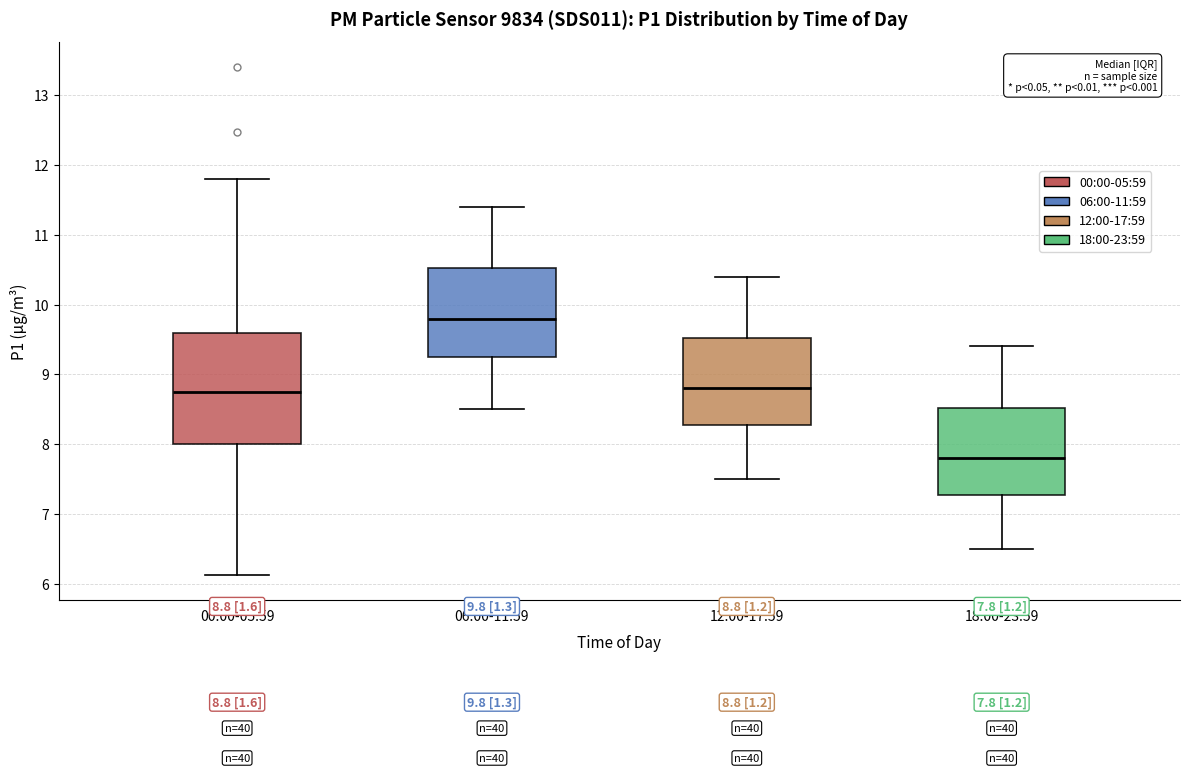

Which box has the lowest median line?

18:00-23:59